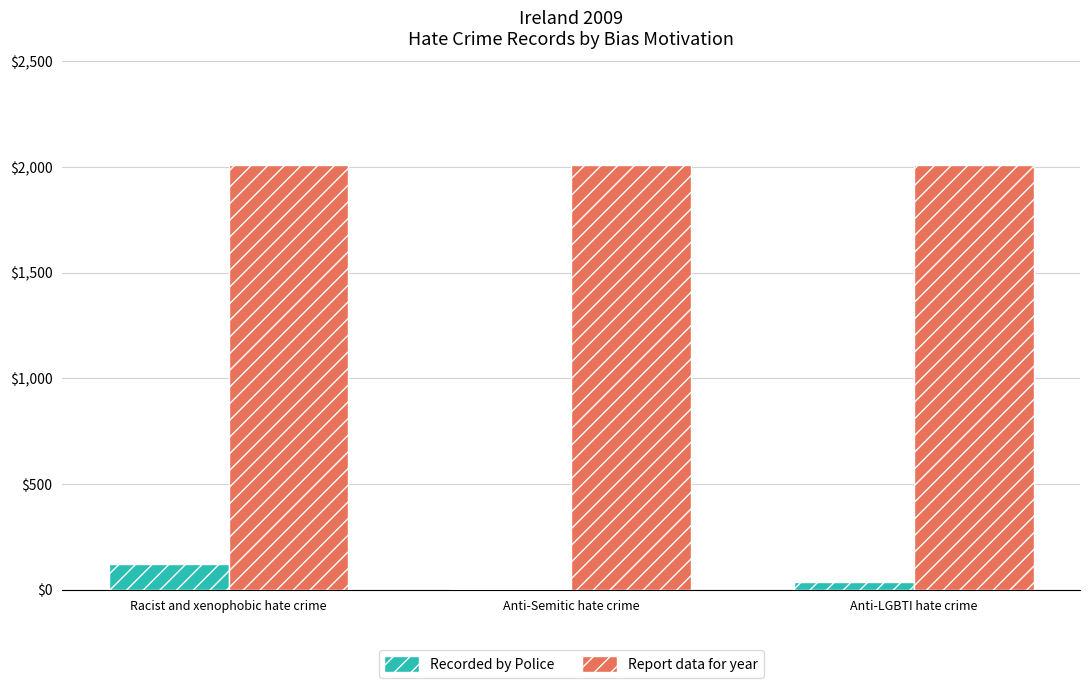

What is the maximum value shown in the chart?

2009